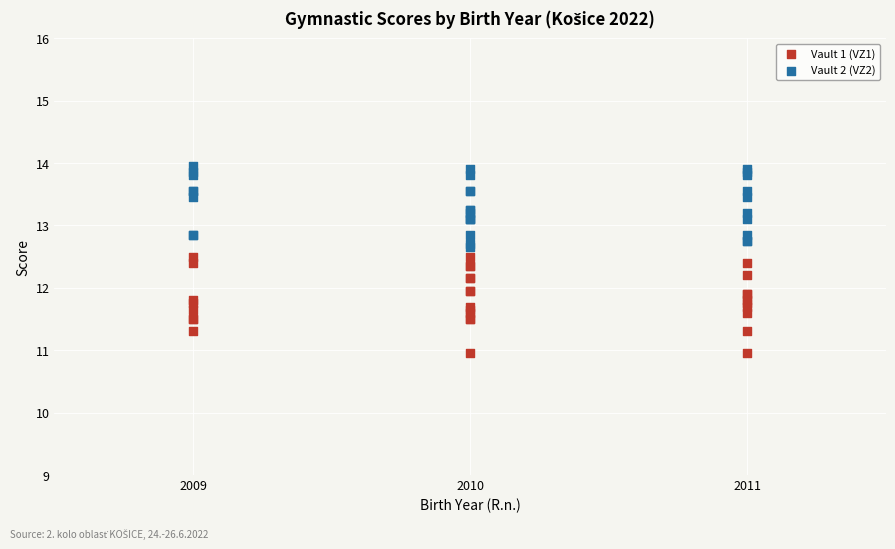

What is the X range (max minus min) for the scatter plot?

2.0